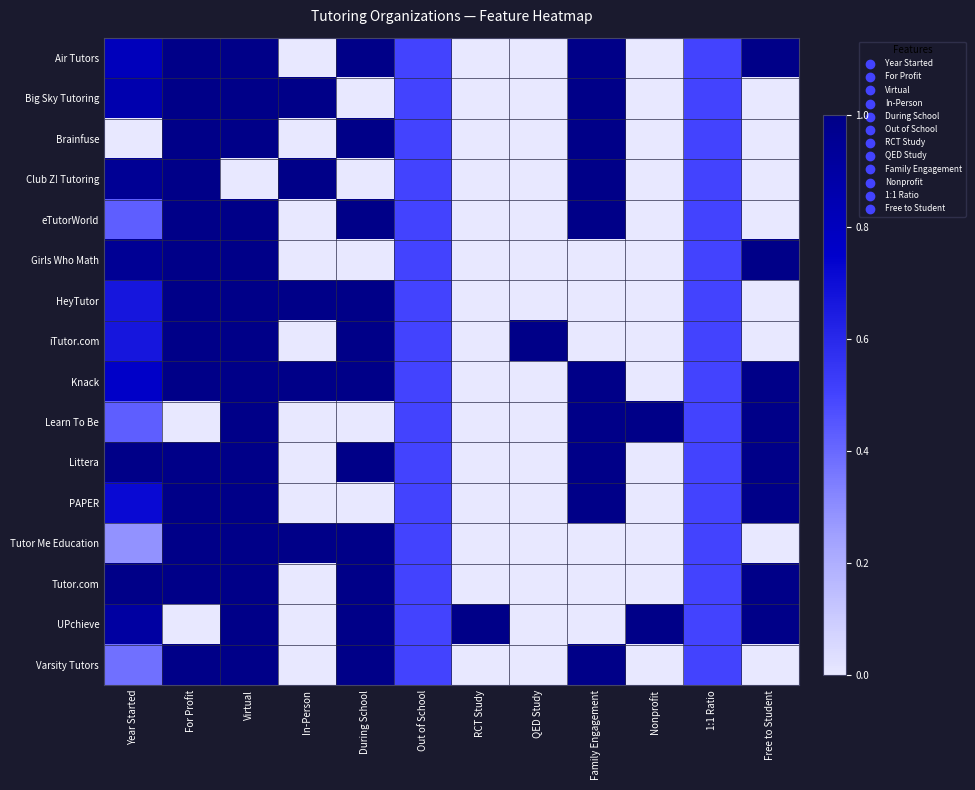

What is the total value across all series at Free to Student?

8.0